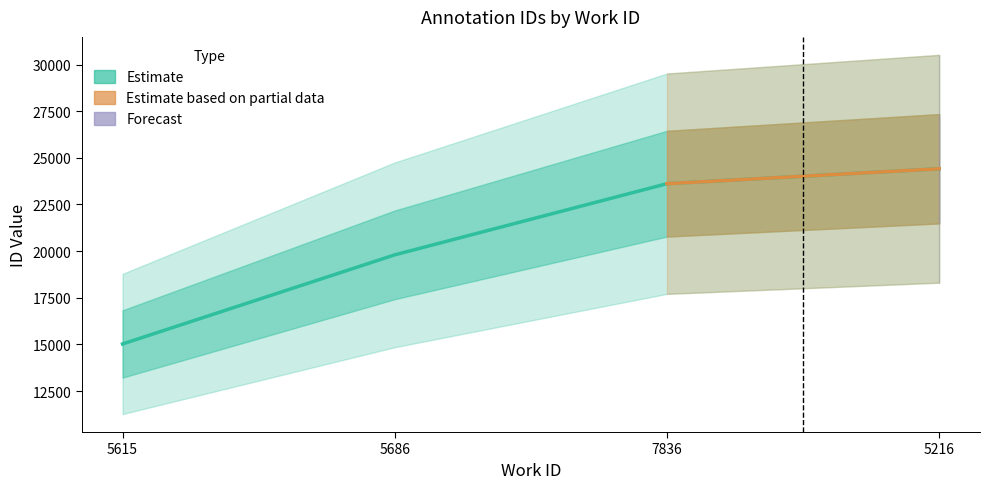

Count the number of categories in the chart.

4